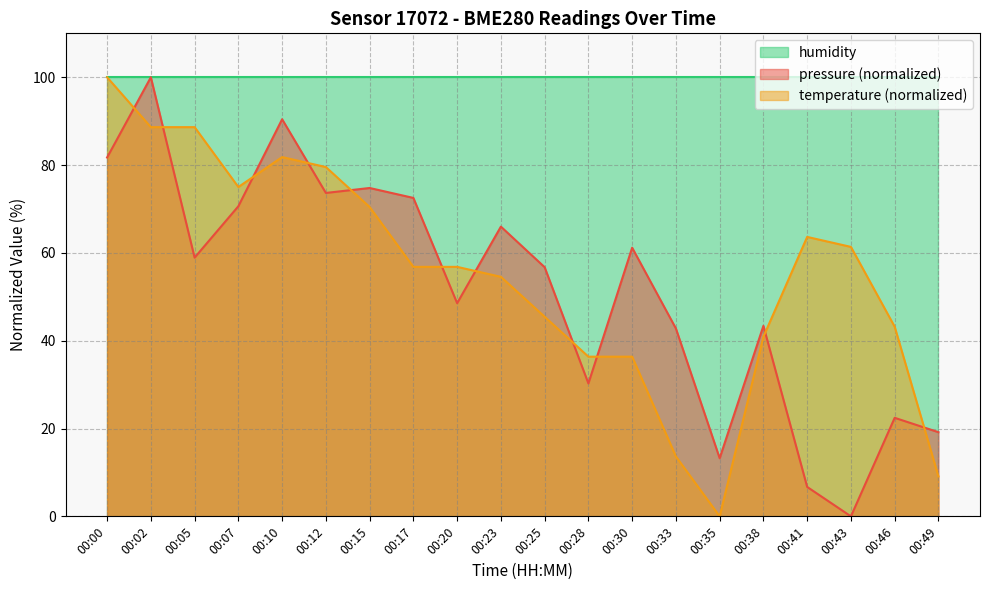

Rank the categories by pressure value from highest to lowest.

00:02, 00:10, 00:00, 00:15, 00:12, 00:17, 00:07, 00:23, 00:30, 00:05, 00:25, 00:20, 00:38, 00:33, 00:28, 00:46, 00:49, 00:35, 00:41, 00:43